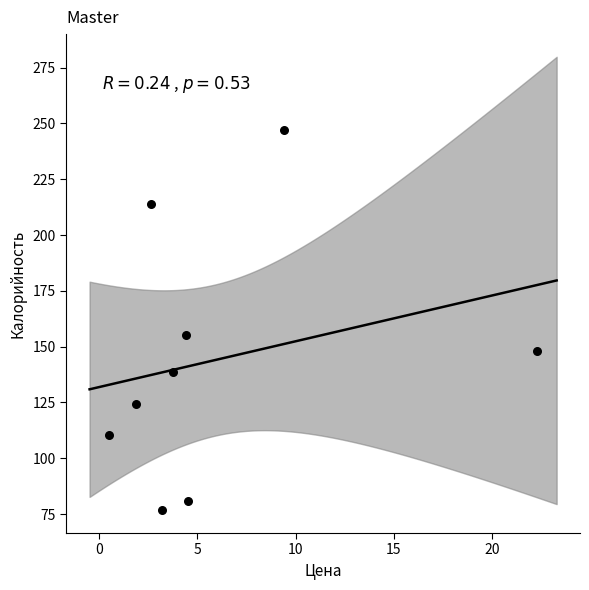

What Y value in the scatter plot is closest to 161?

155.4